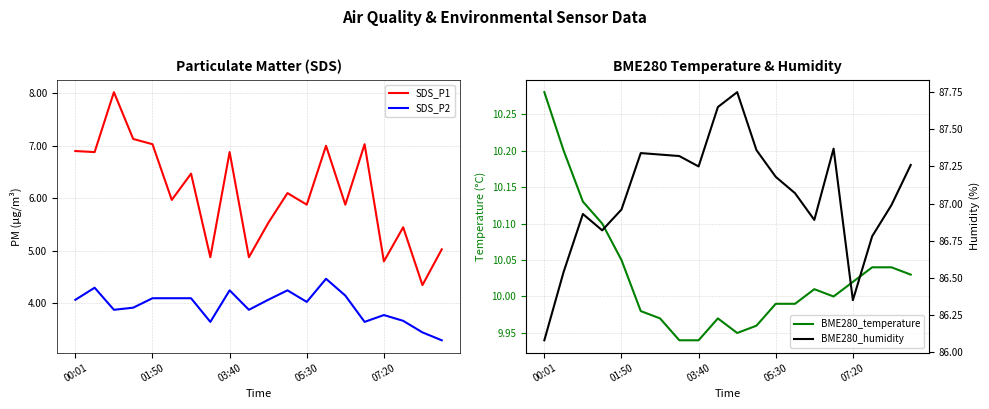

What is the lowest value of the BME280_humidity series?

86.1